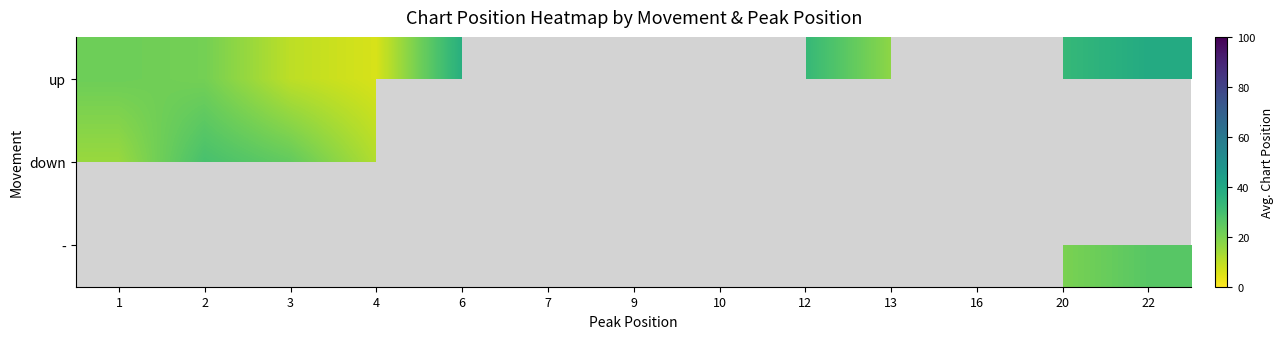

What is the difference between the highest and lowest values at 22?

13.0